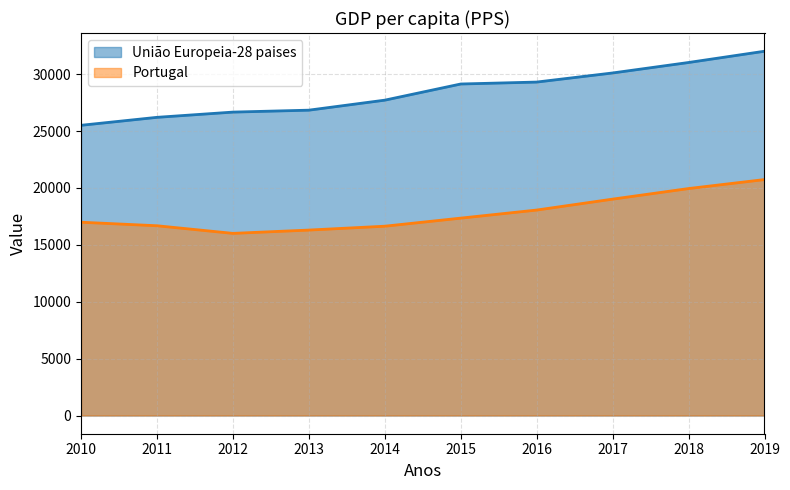

Reading right to left, list all the values displayed in this chart.

União Europeia-28 paises: 32020	31030	30110	29310	29140	27720	26840	26670	26210	25510
Portugal: 20740	19950	19020	18060	17350	16640	16300	16010	16680	16990